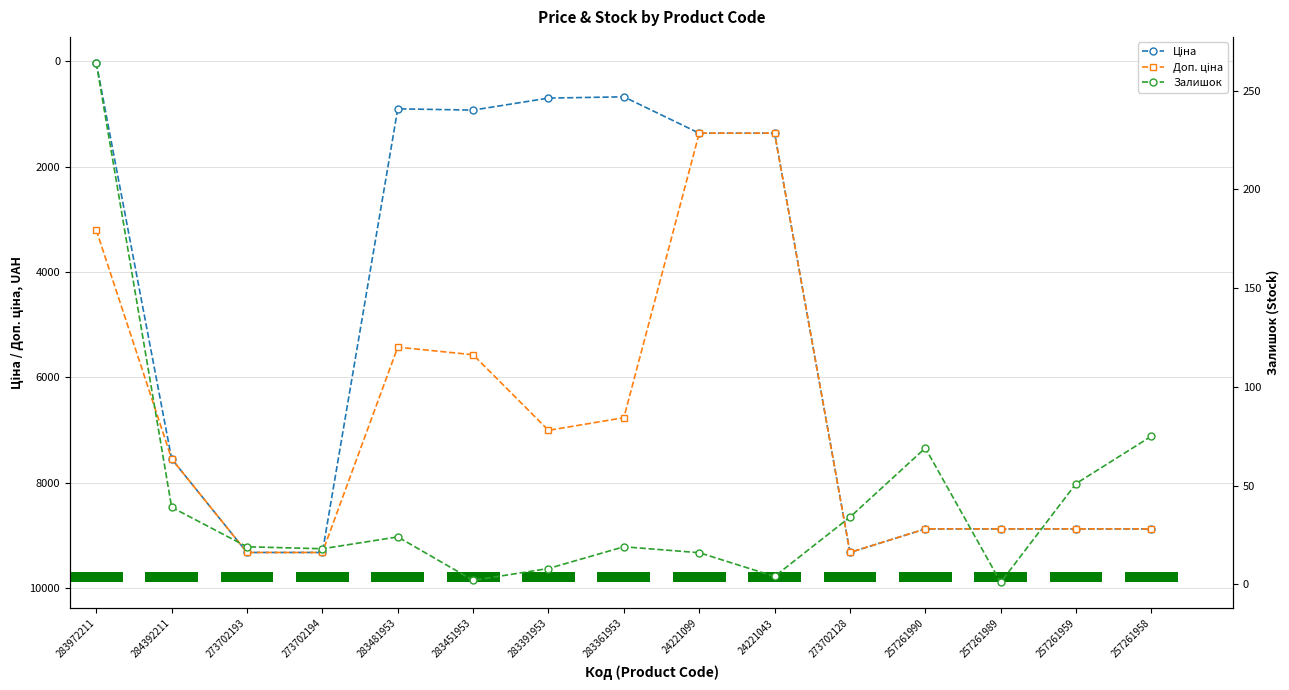

What is the spread (max minus min) of values at 283481953?

5401.9